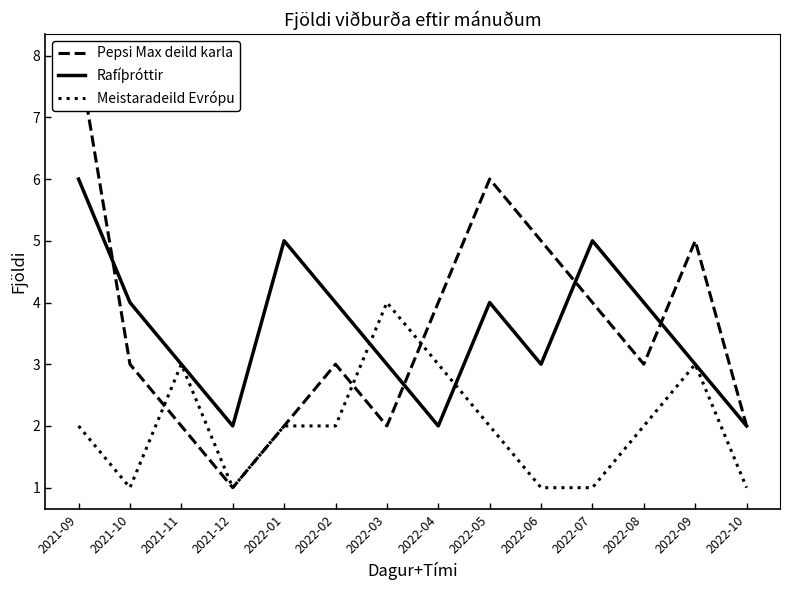

What is the difference between the maximum and minimum values in the Rafíþróttir series?

4